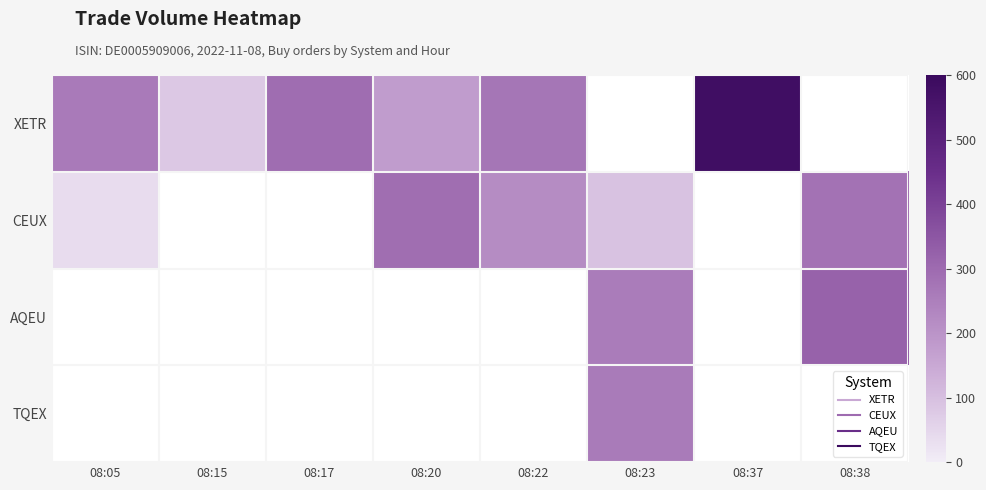

Count the number of categories in the chart.

8